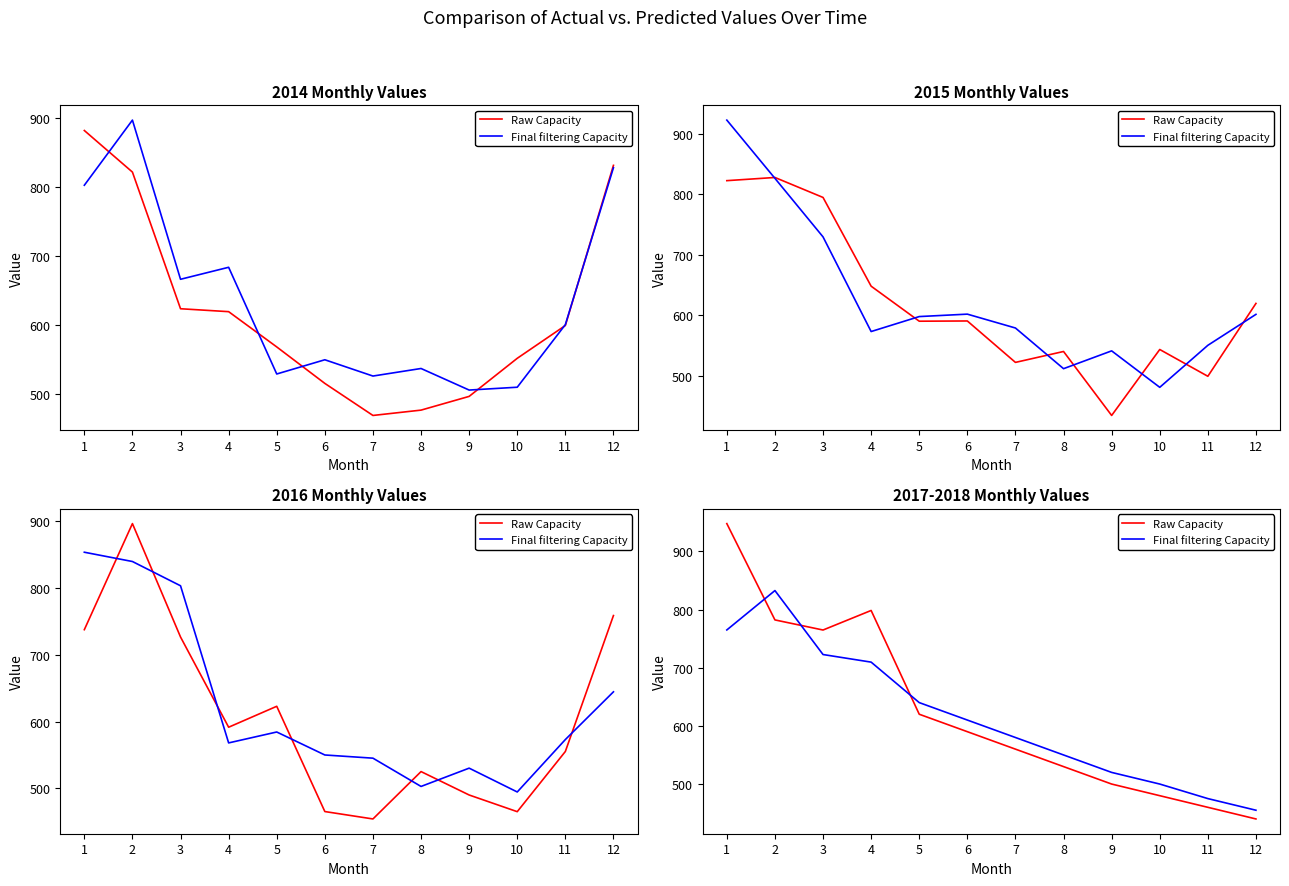

What is the value of the Final filtering Capacity point at the 7th from the left?

580.0